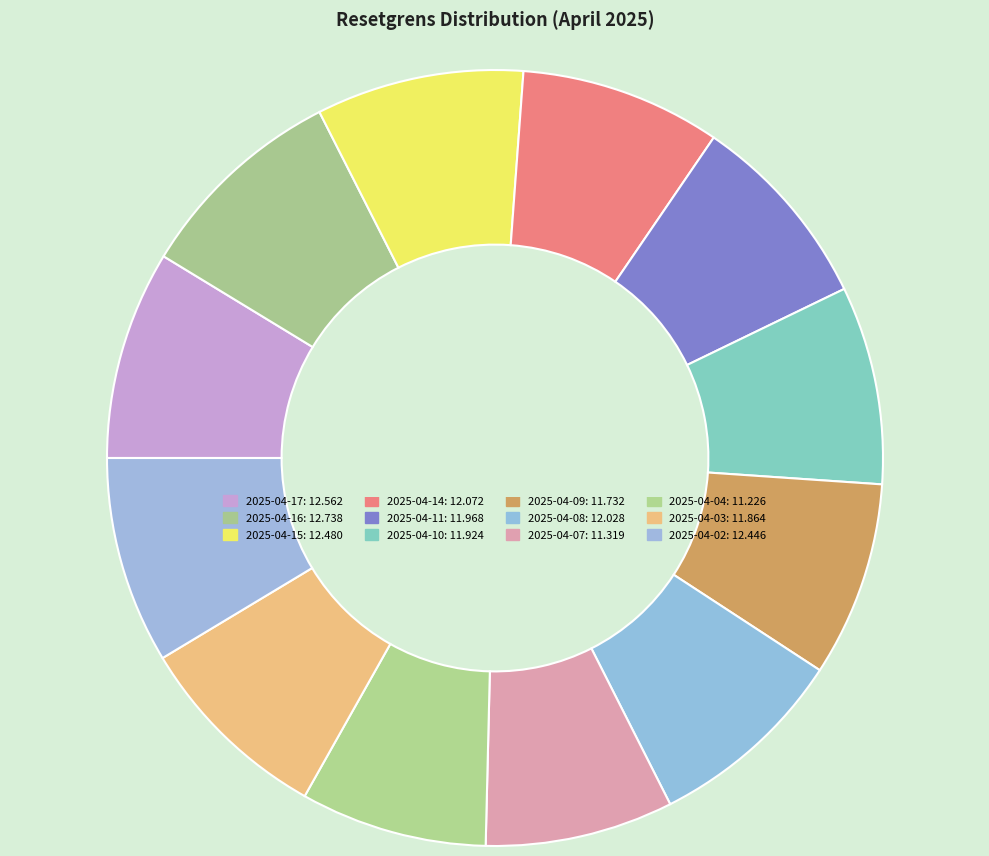

Which slice is the smallest?

2025-04-04